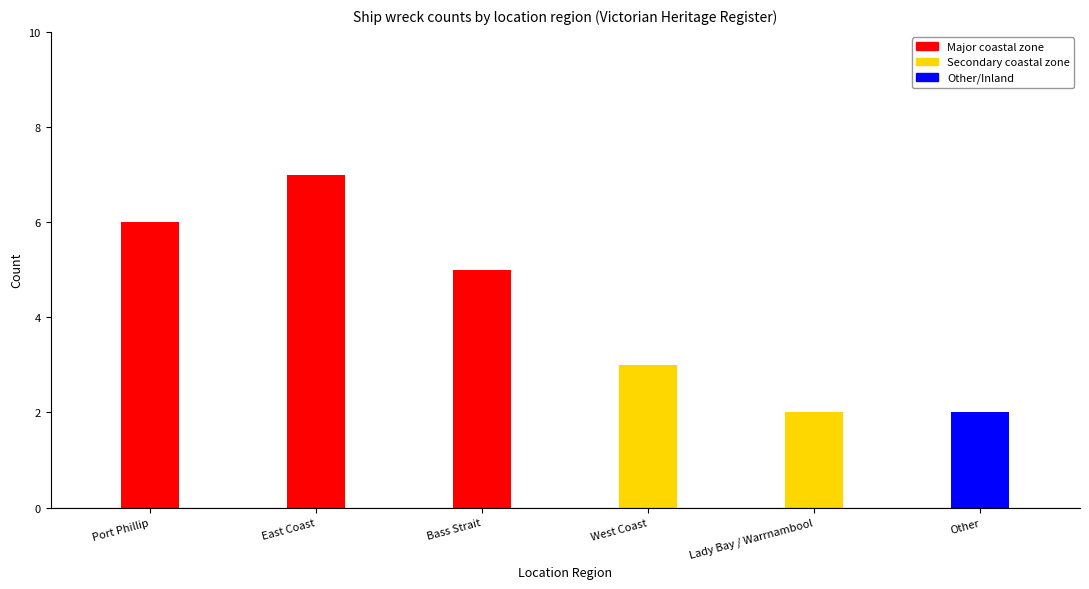

How many data points are less than 5?

3